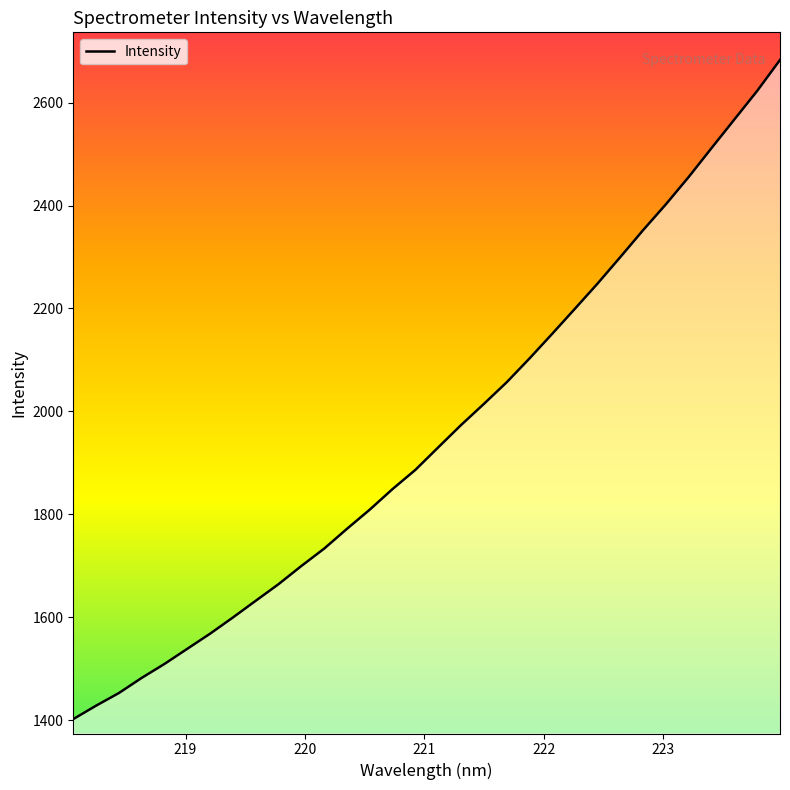

What is the difference between the maximum and minimum values?

1281.2